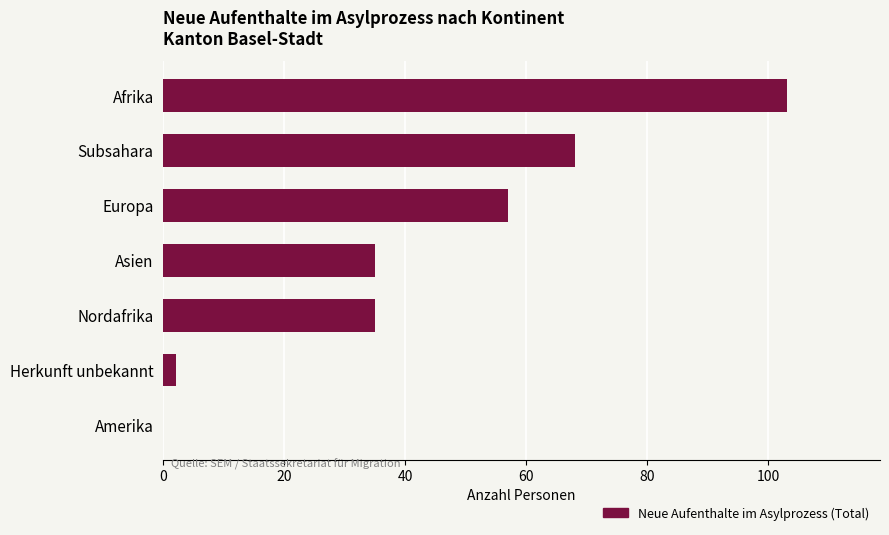

What is the sum of all values?

300